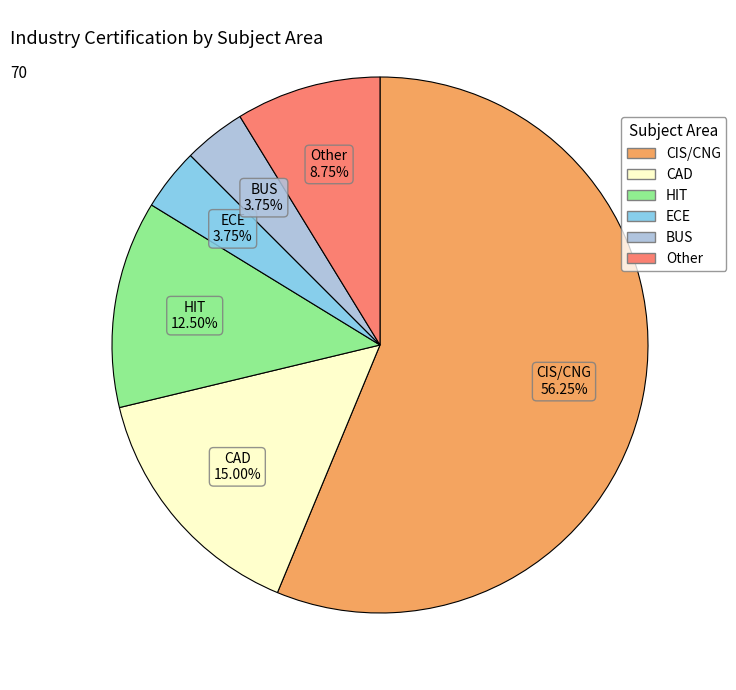

Between CIS/CNG and CAD, which is larger?

CIS/CNG